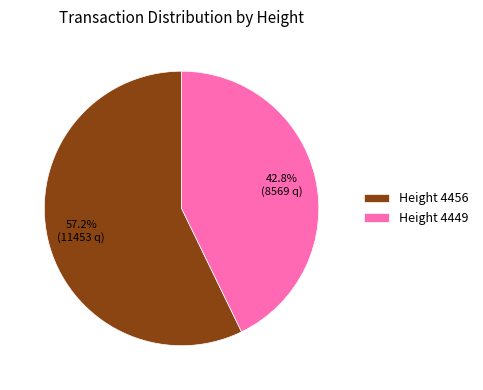

To the nearest percent, what is the difference between the largest and smallest slice percentages?

14%